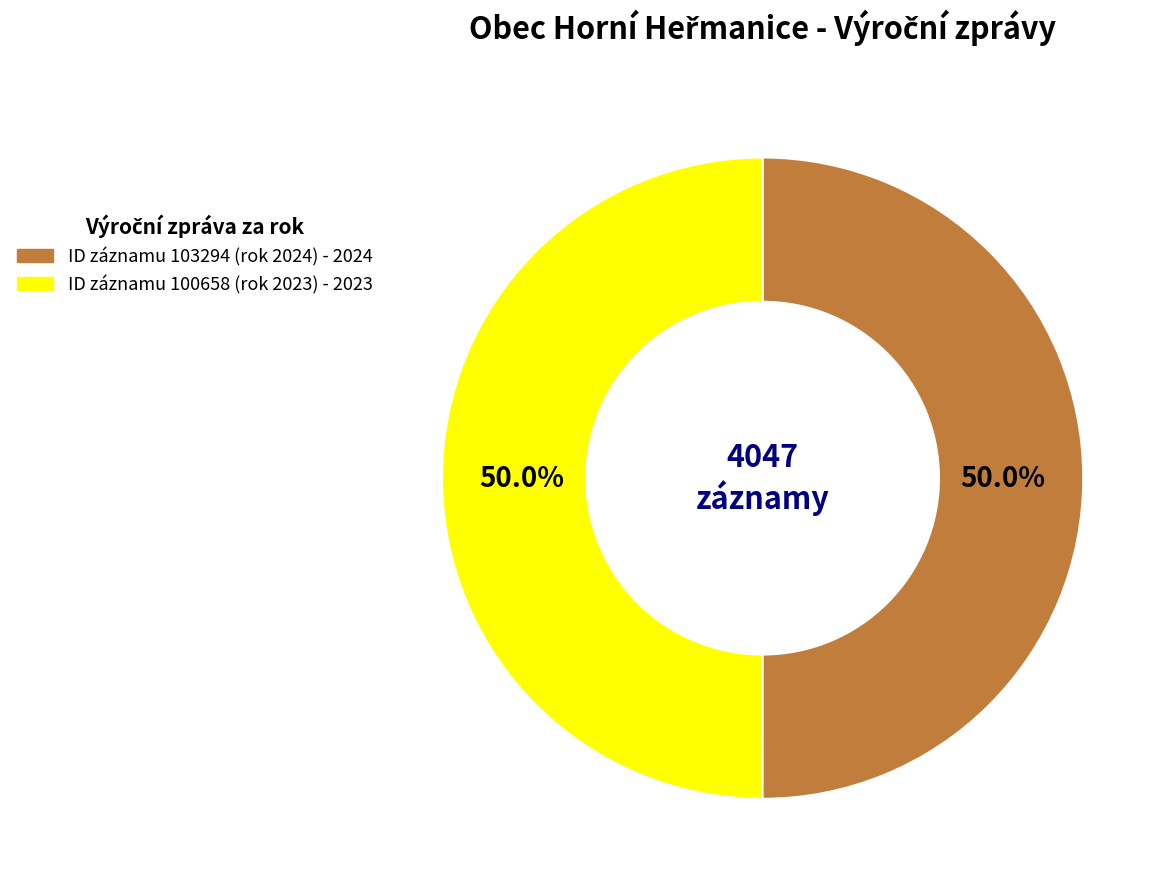

How many segments does this pie chart have?

2